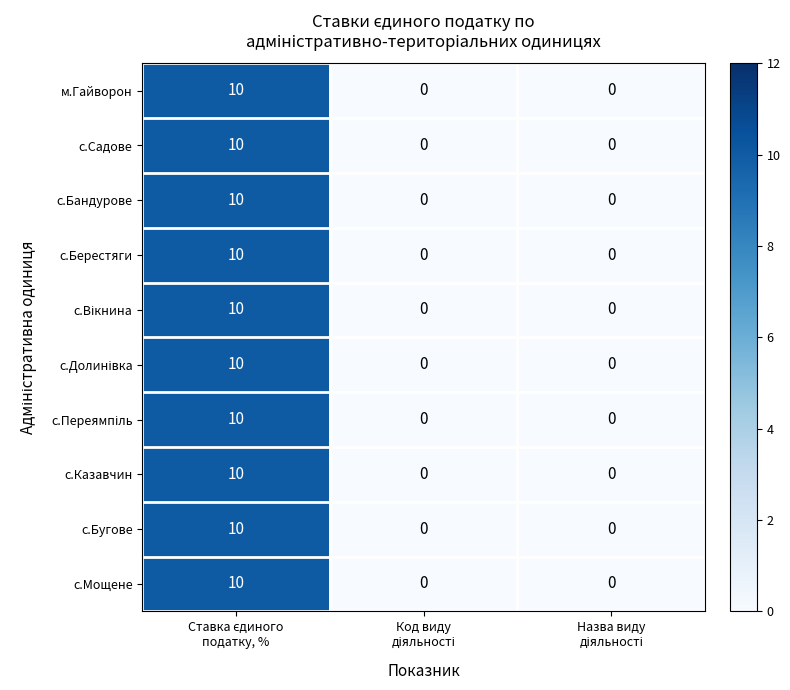

What is the average value of the с.Казавчин series?

3